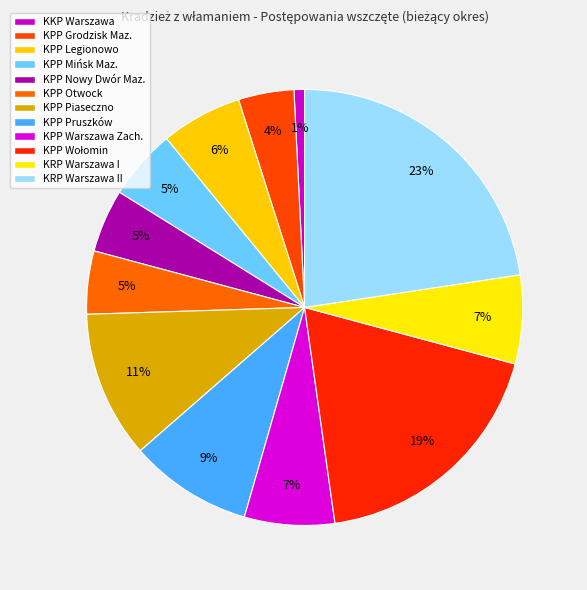

To the nearest percent, what is the average slice percentage?

8%